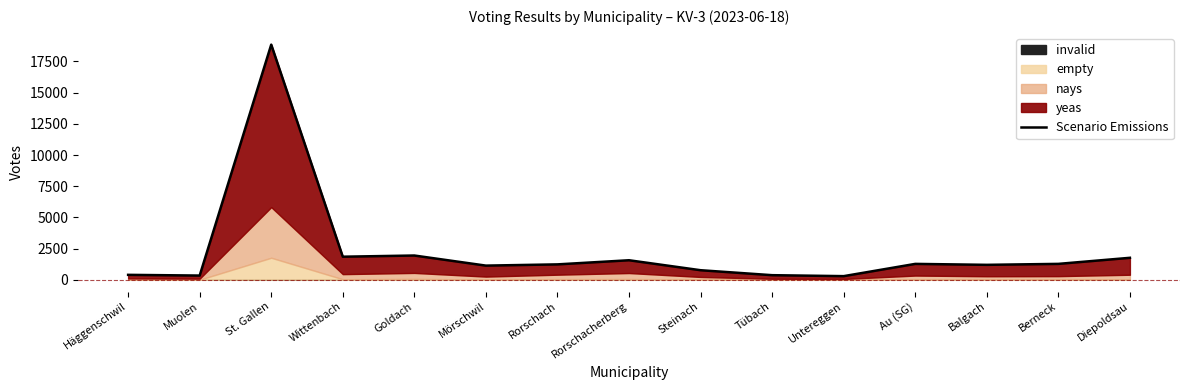

Where is the data nearest to the value 9571?

Goldach